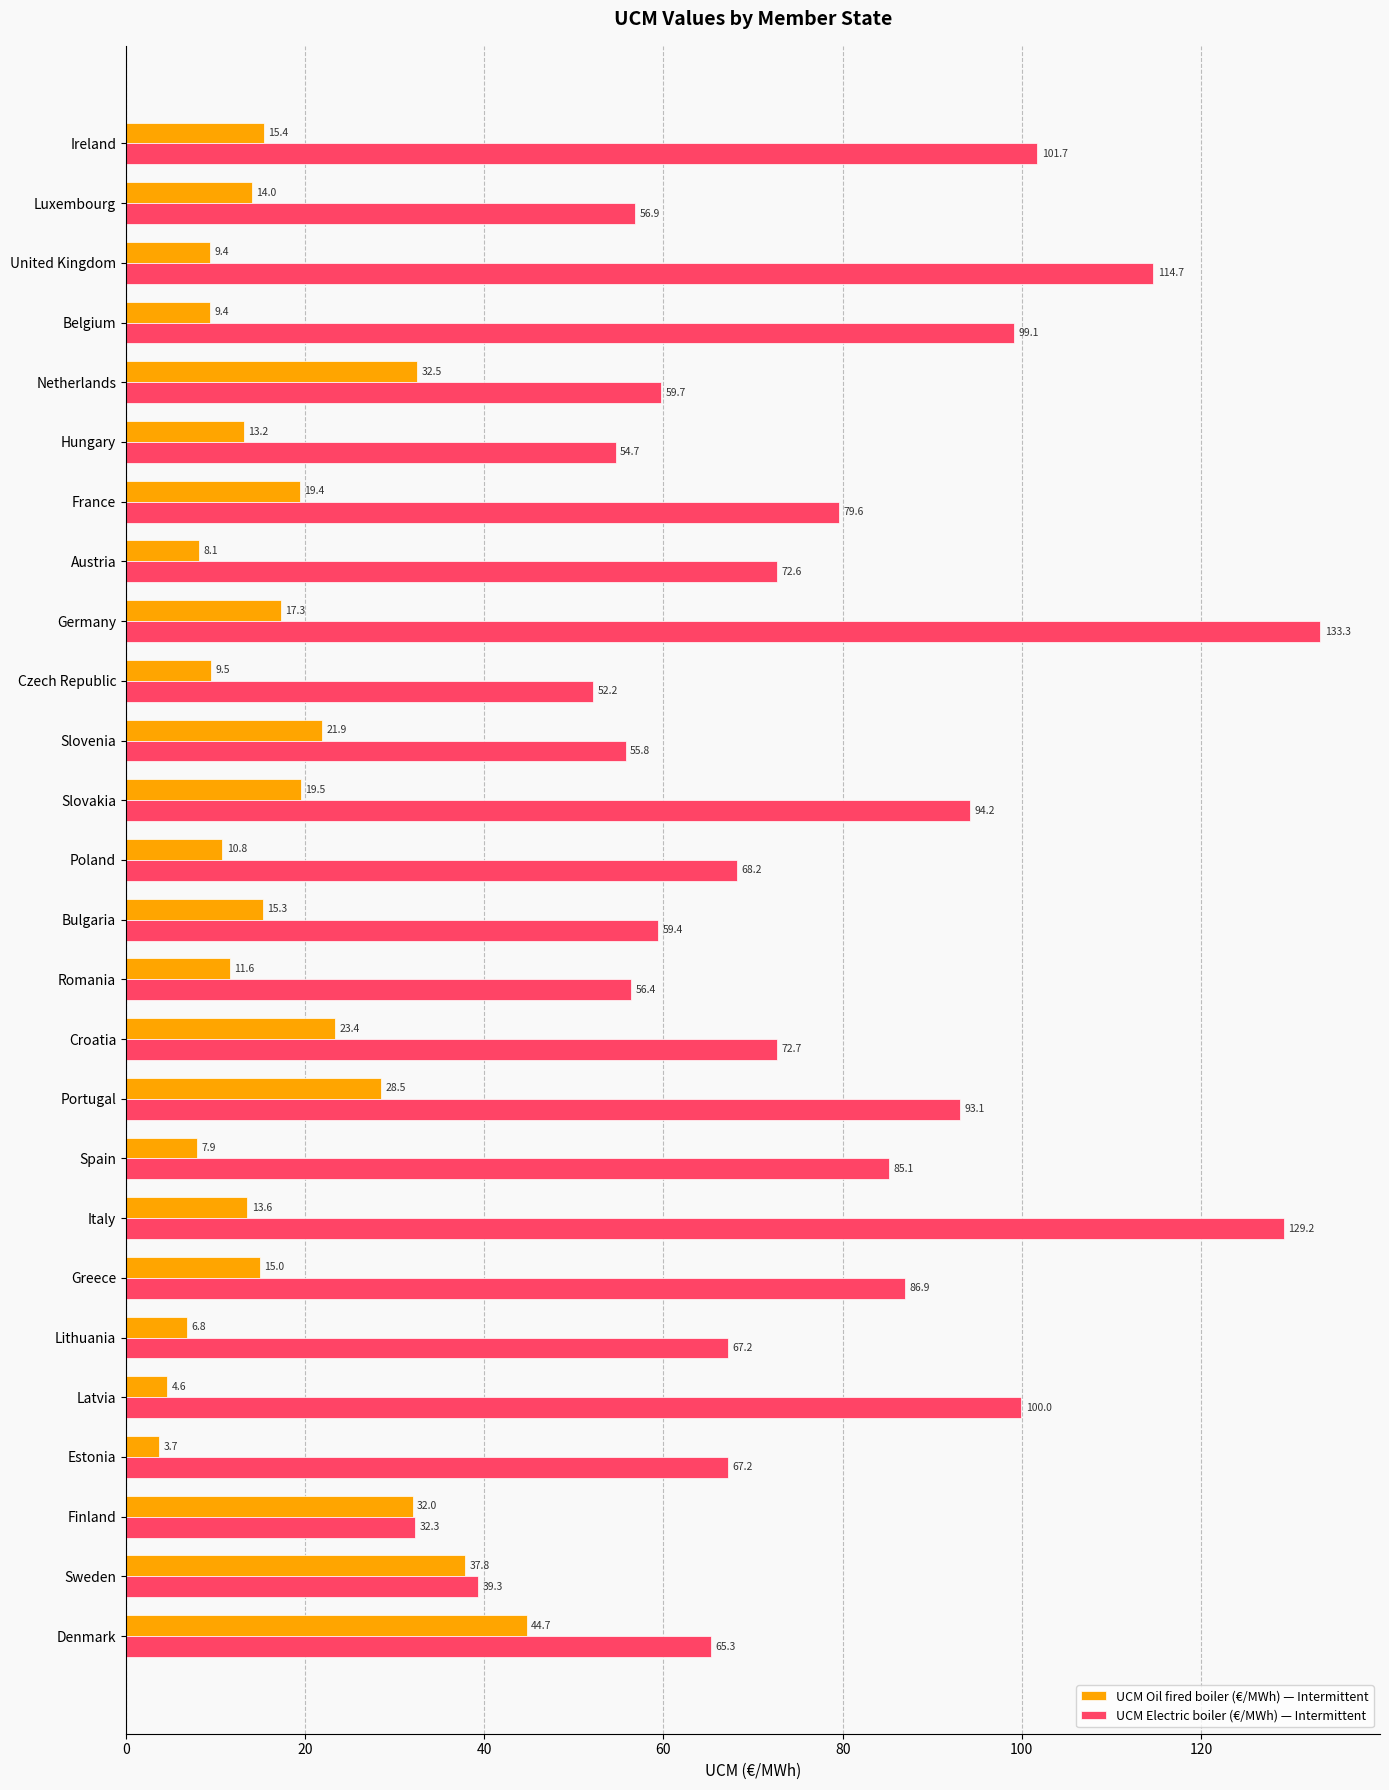

What is the difference between the second highest and minimum values in the UCM Oil fired boiler (€/MWh) — Intermittent series?

34.1